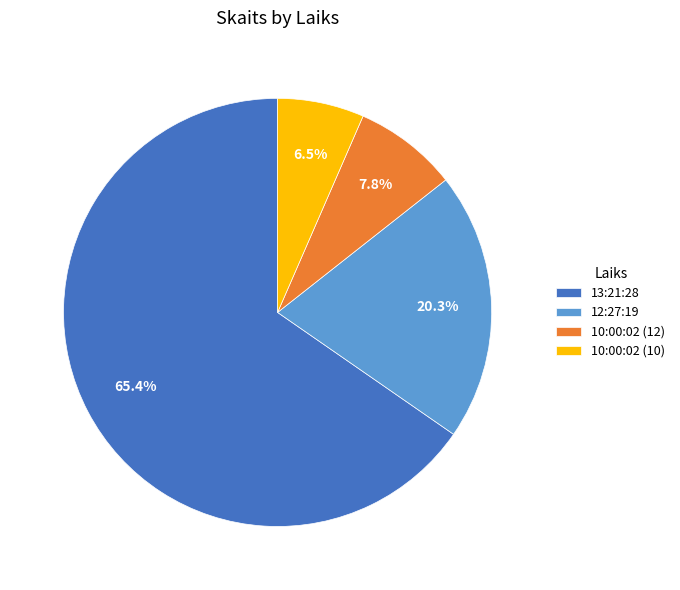

How many slices are in this pie chart?

4